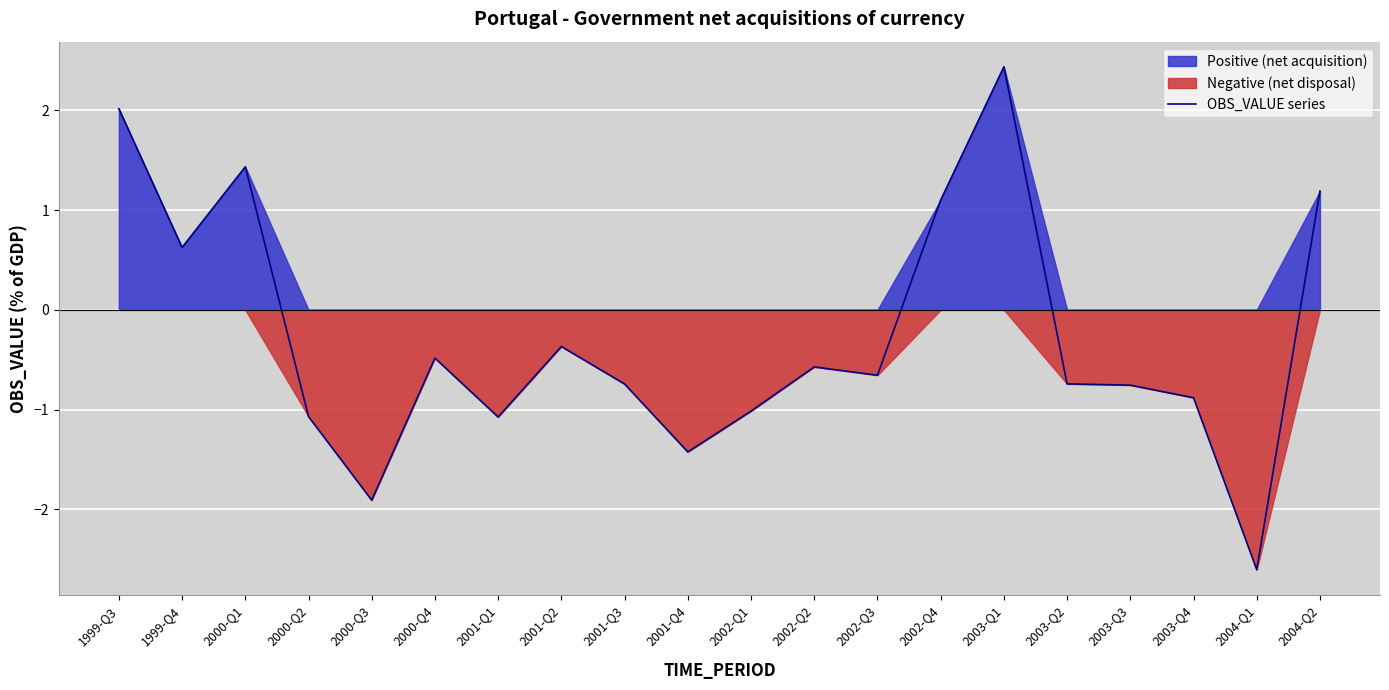

Where is the data nearest to the value 0?

2001-Q2